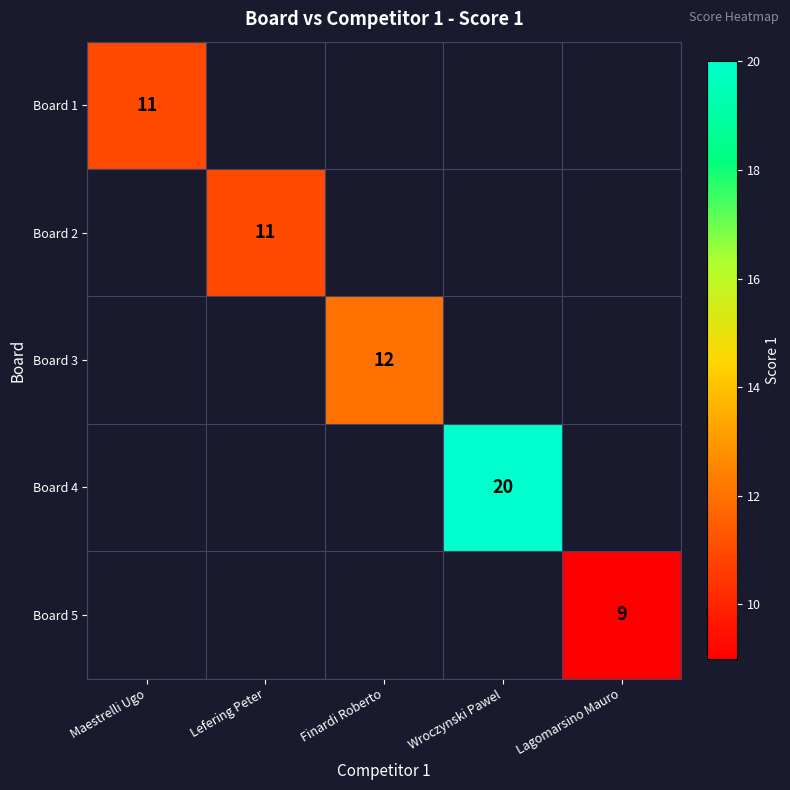

Rank the series by their maximum value, from lowest to highest.

Board 5, Board 1, Board 2, Board 3, Board 4